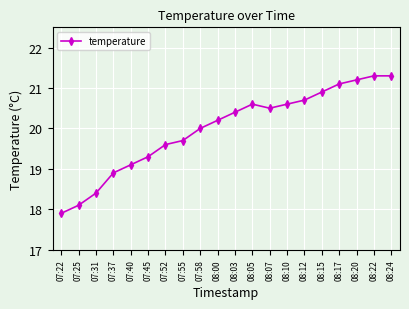

Where is the first local maximum?

08:05